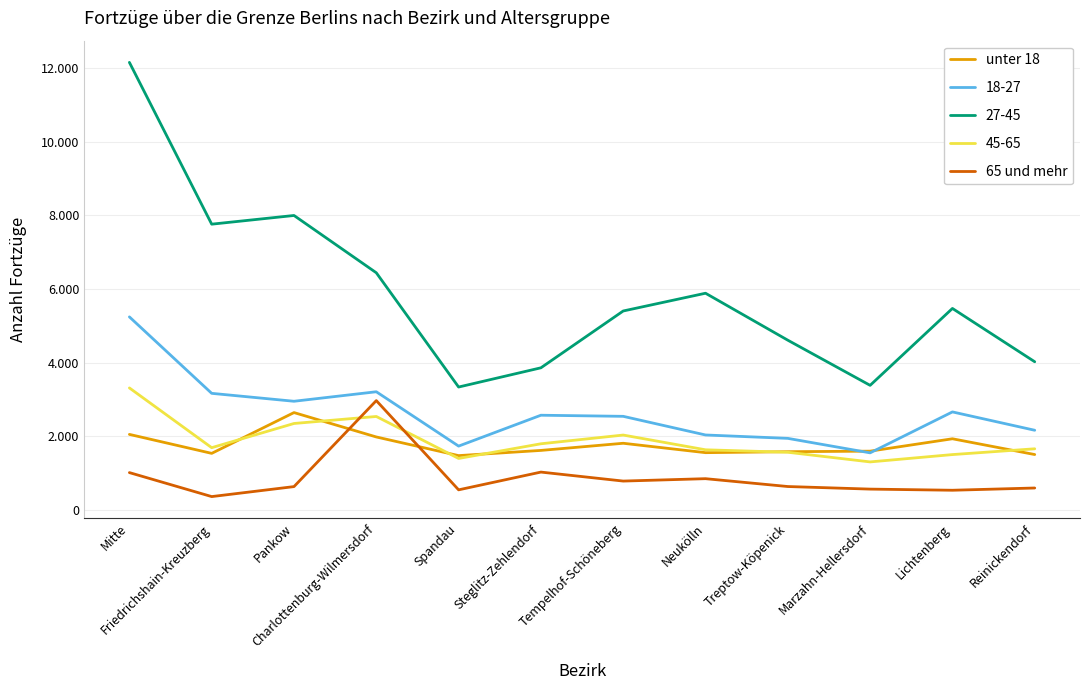

Where is the first local maximum for 65 und mehr?

Charlottenburg-Wilmersdorf